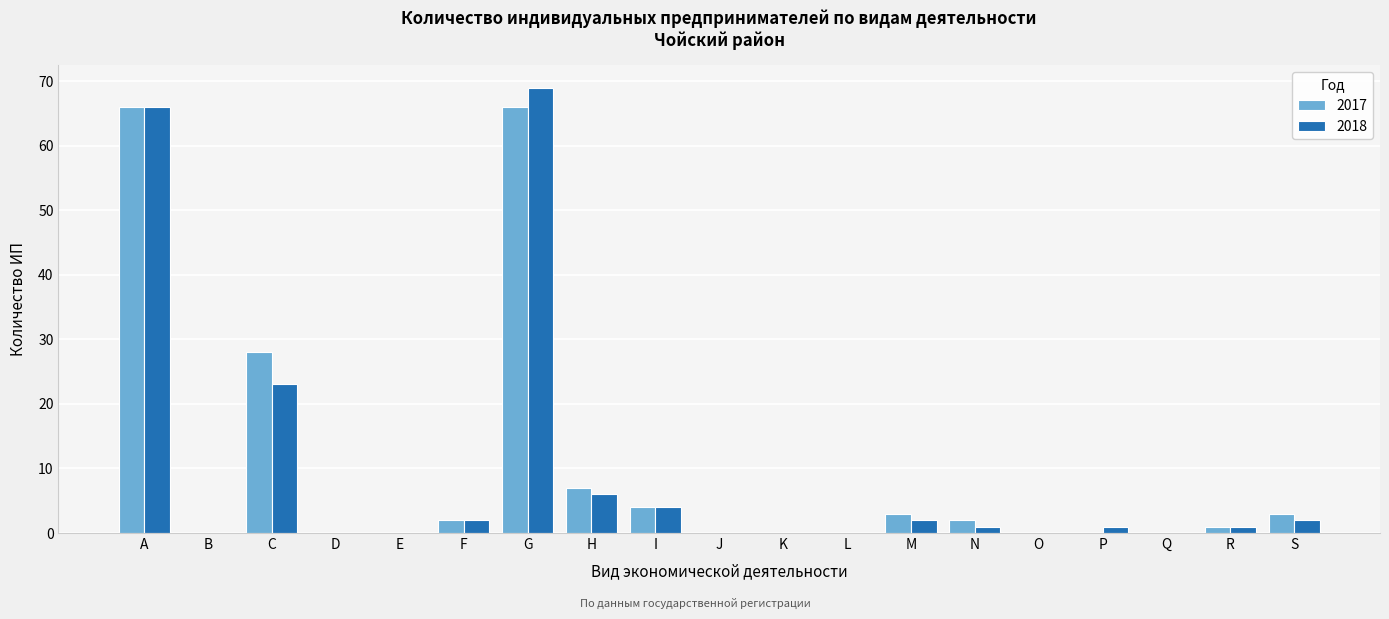

Which category has the highest value in the 2018 series?

G